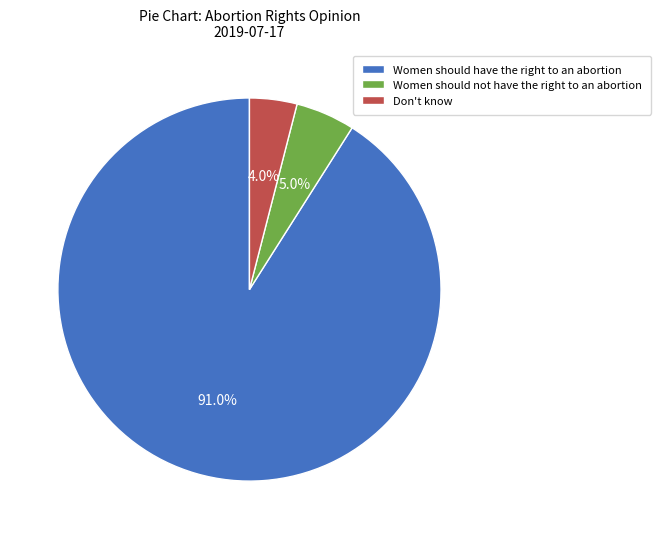

Which category has the biggest portion of the pie?

Women should have the right to an abortion